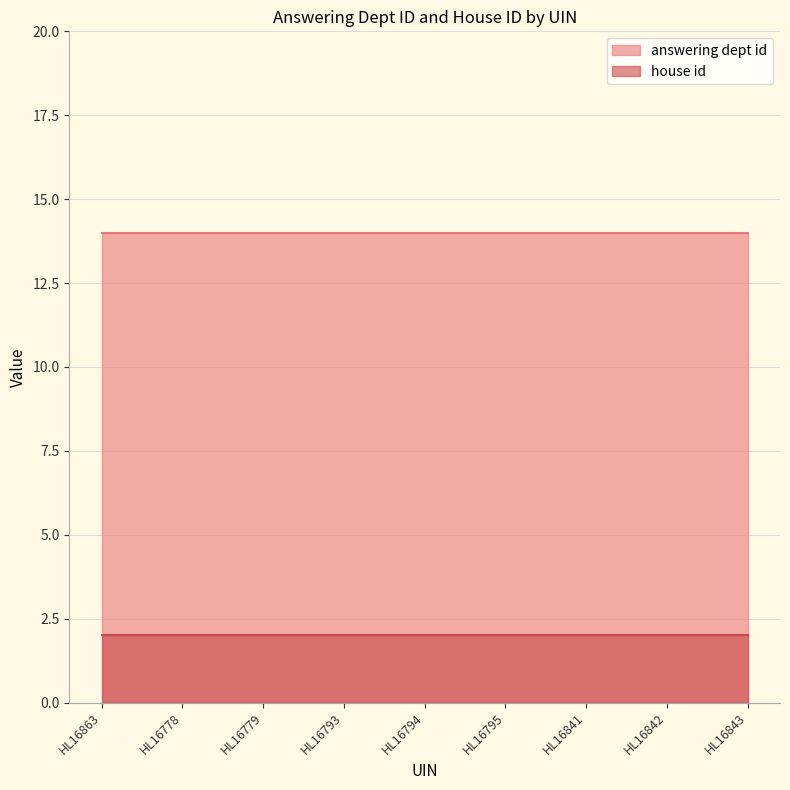

Which series changed the most between HL16841 and HL16843?

answering dept id